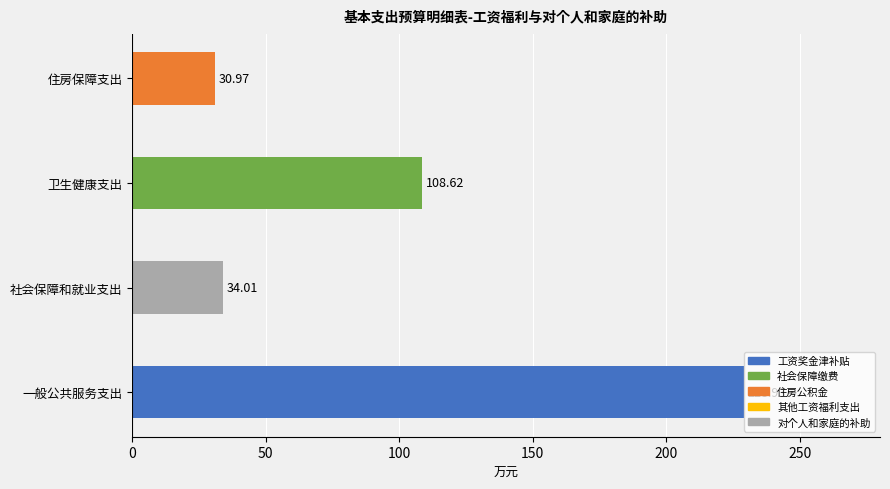

Which has a higher value, 一般公共服务支出 or 住房保障支出?

一般公共服务支出